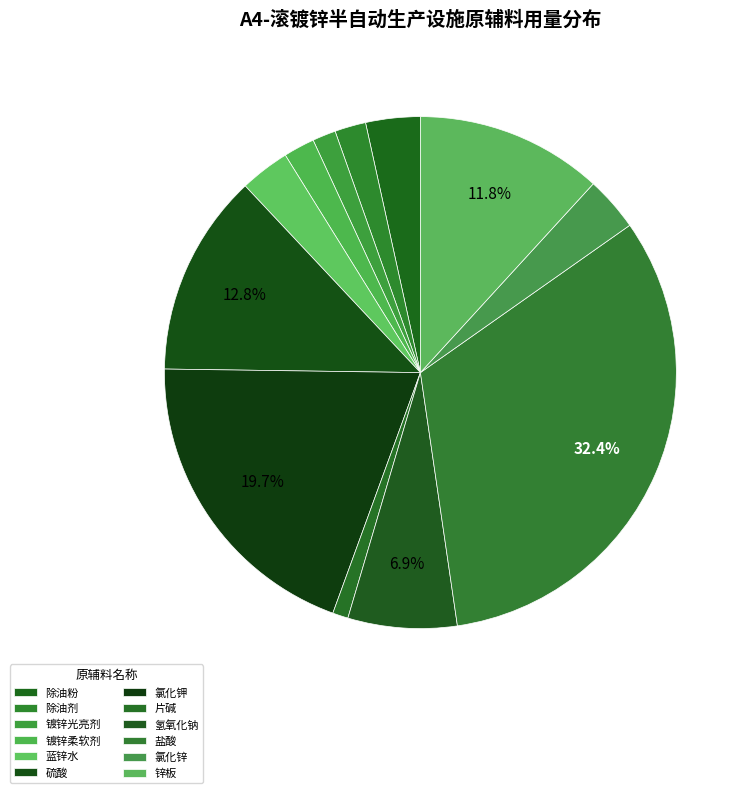

Is the sum of 锌板 and 氯化锌 greater than half?

No